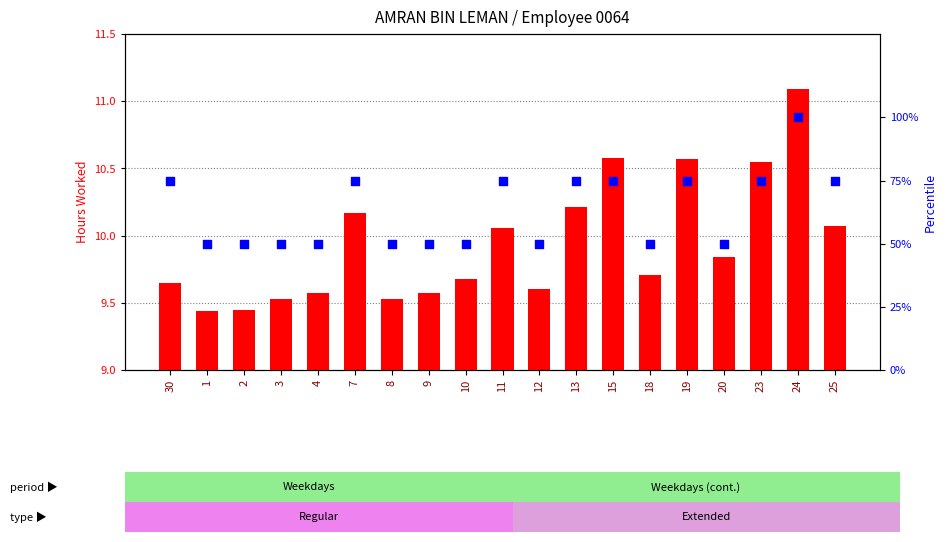

At how many categories does at least one series exceed 12?

19